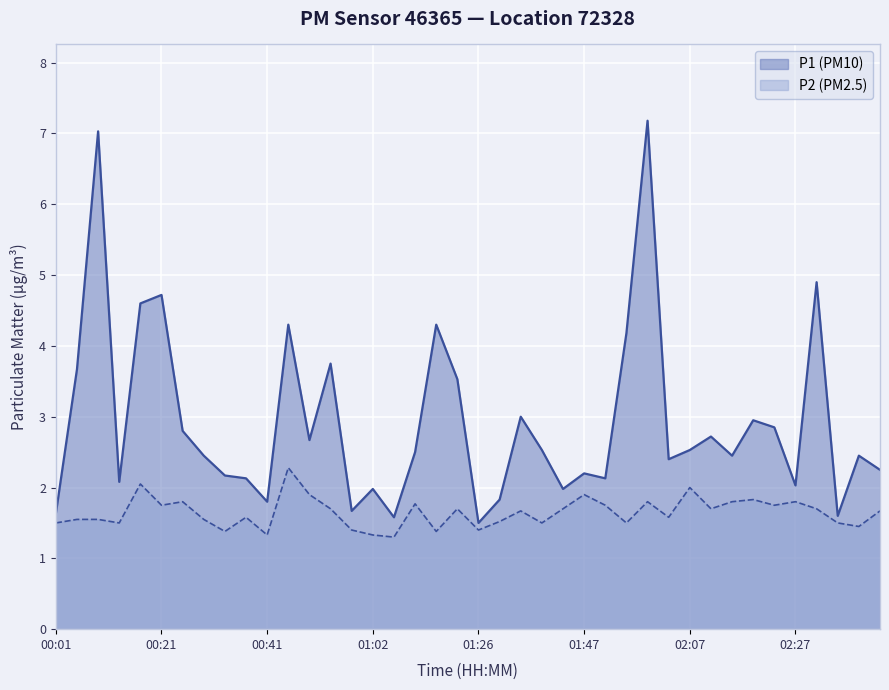

Rank the series at 00:21 from lowest to highest value.

P2 (PM2.5), P1 (PM10)